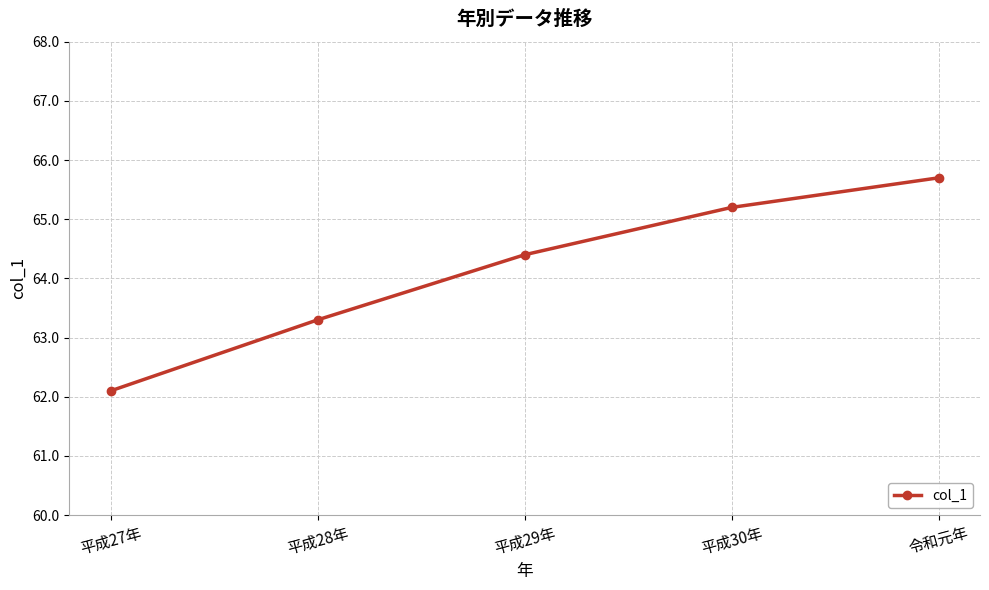

Rank the categories by value from lowest to highest.

平成27年, 平成28年, 平成29年, 平成30年, 令和元年